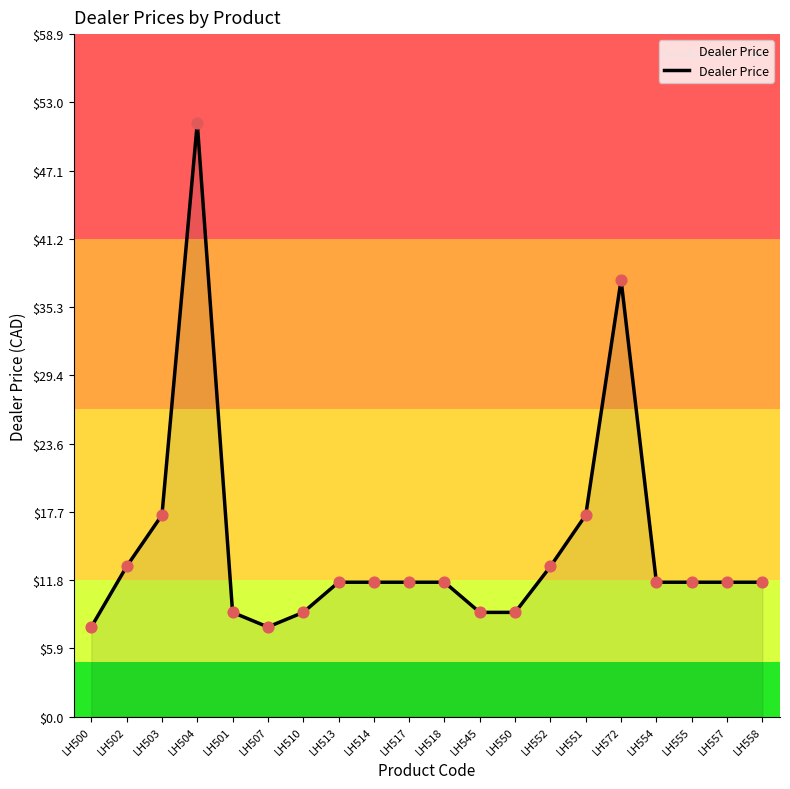

Which has a higher value, LH572 or LH513?

LH572